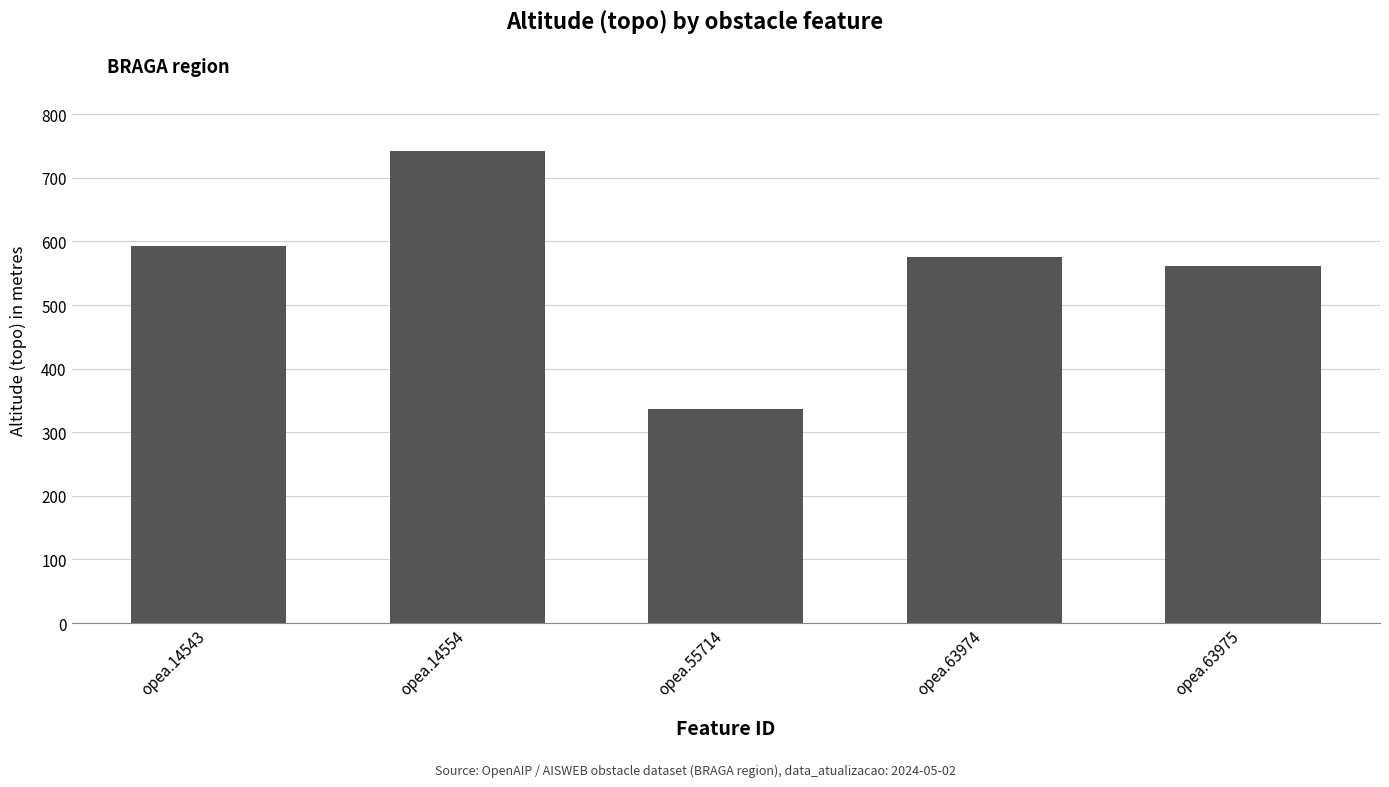

What is the maximum value shown in the chart?

743.0